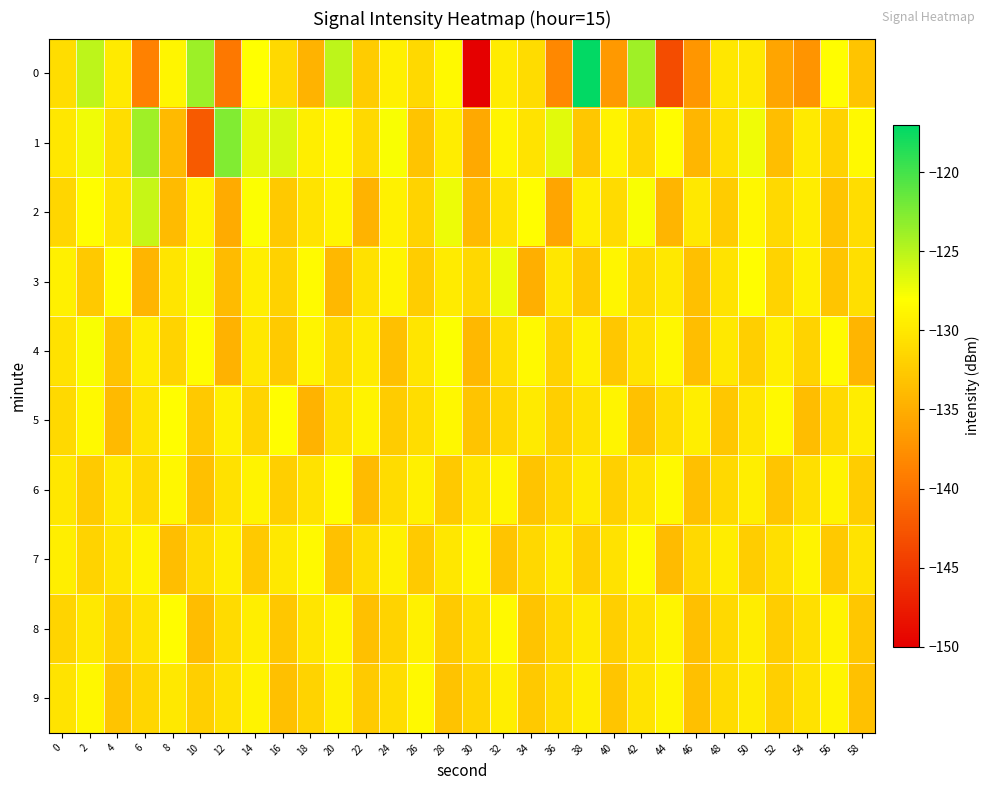

List the series in order of their peak value, lowest first.

9, 7, 6, 8, 5, 4, 3, 2, 1, 0